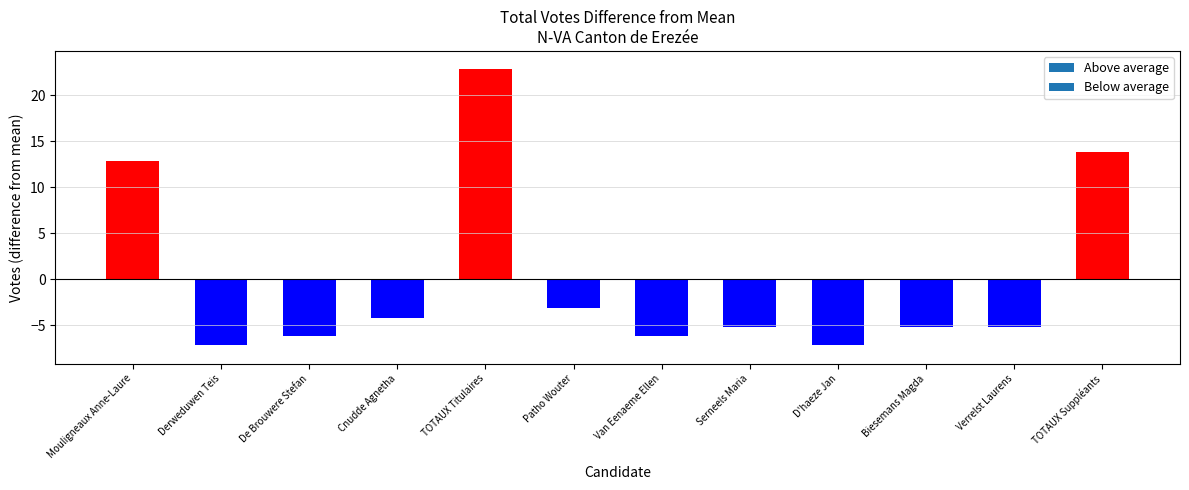

What is the difference between the second highest and second lowest values?

21.0